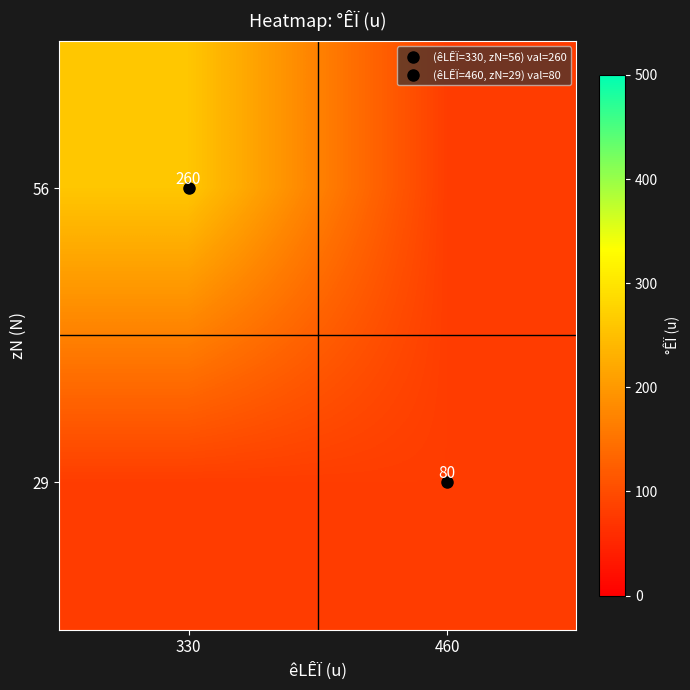

What is the total value across all series at 330?

340